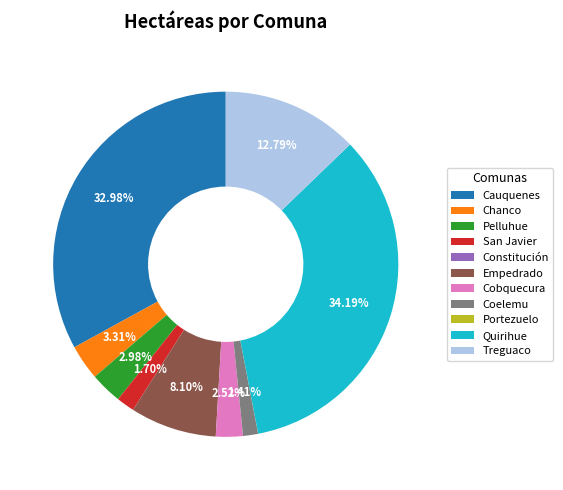

To the nearest percent, what is the difference between the Empedrado and Cauquenes slice percentages?

25%